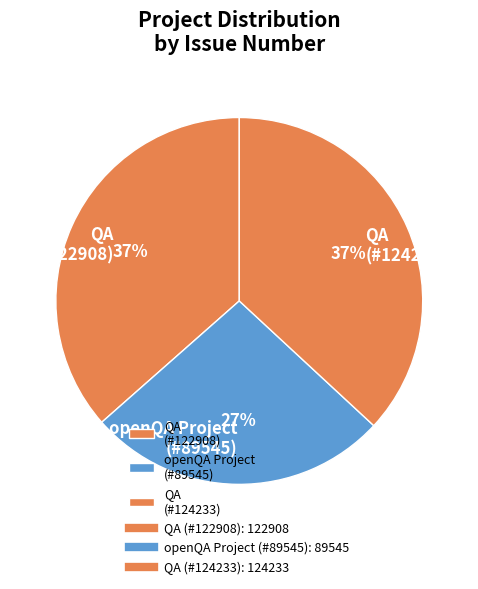

Which slice is the smallest?

openQA Project (#89545)